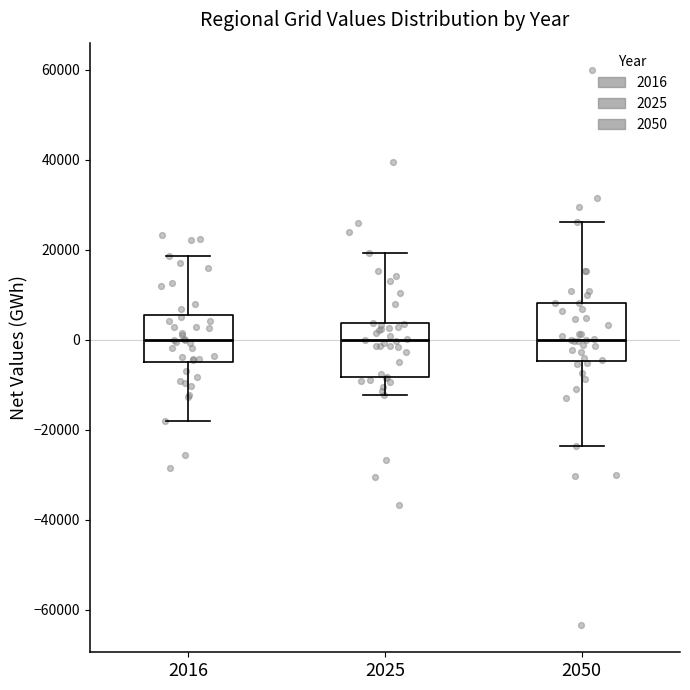

Where is the lower edge of the box at x = 2016 on the y-axis? The values are not printed on the chart, so give them approximately, as read against the axis.

-6000